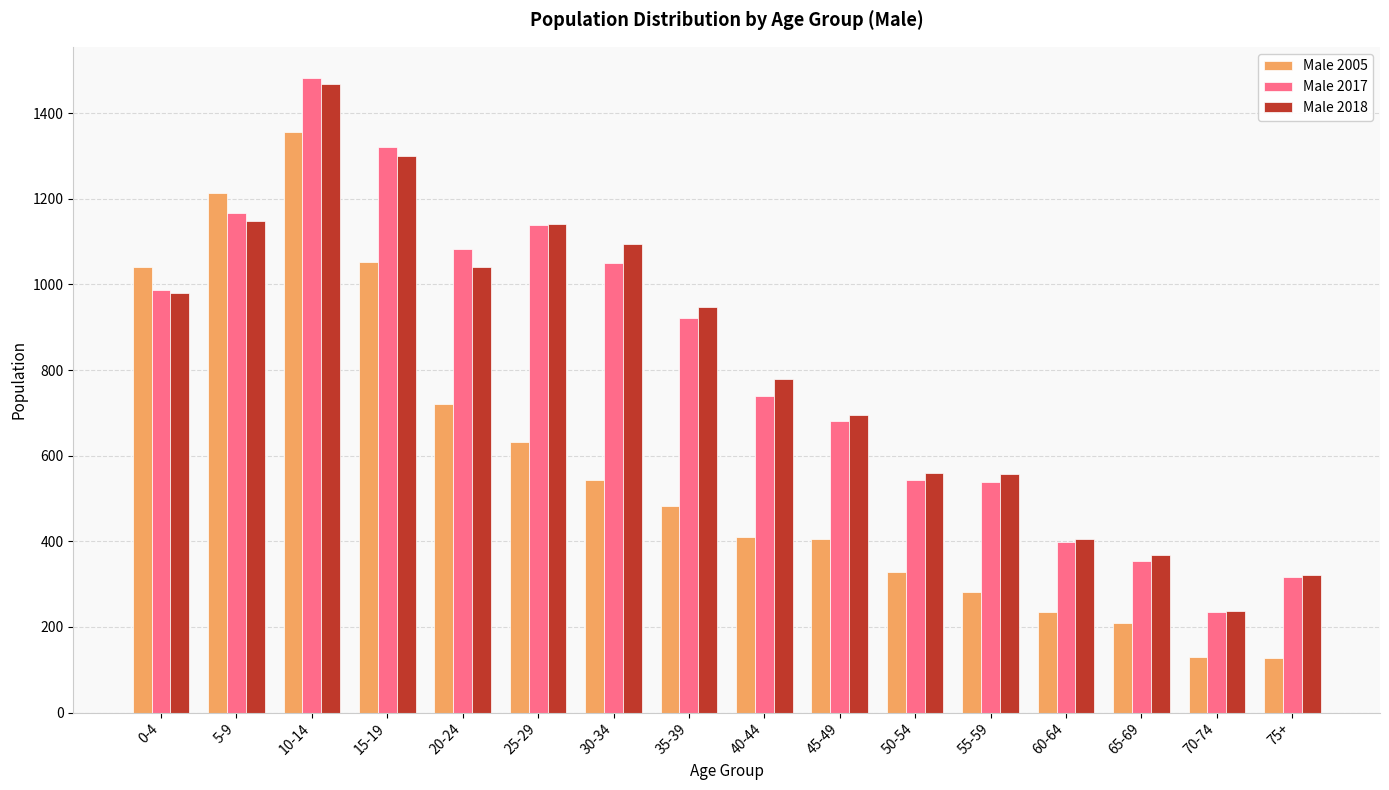

At how many categories does at least one series exceed 829?

8